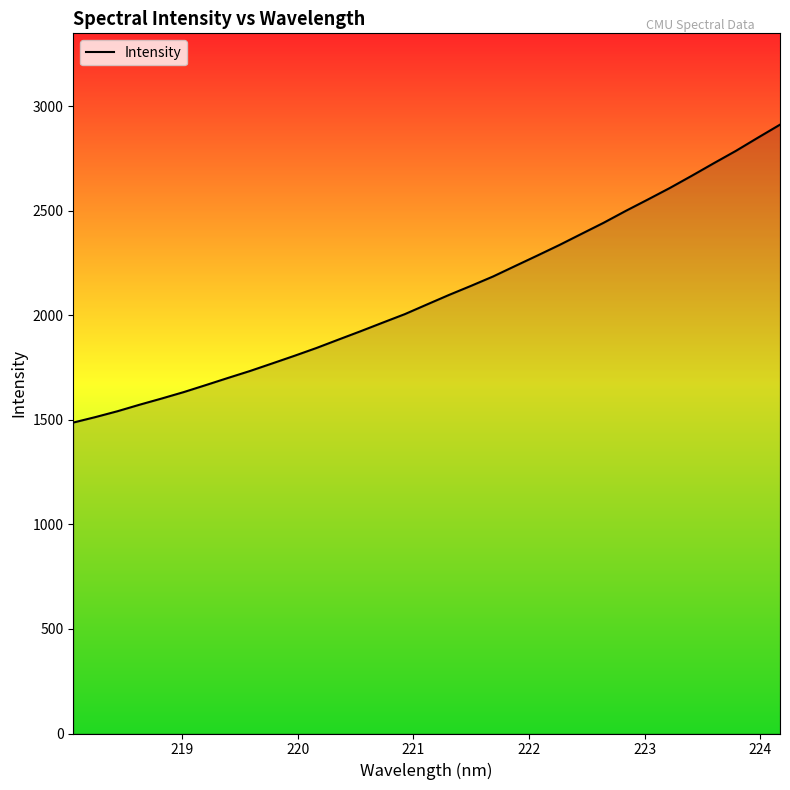

What is the difference between the maximum and minimum values?

1425.2